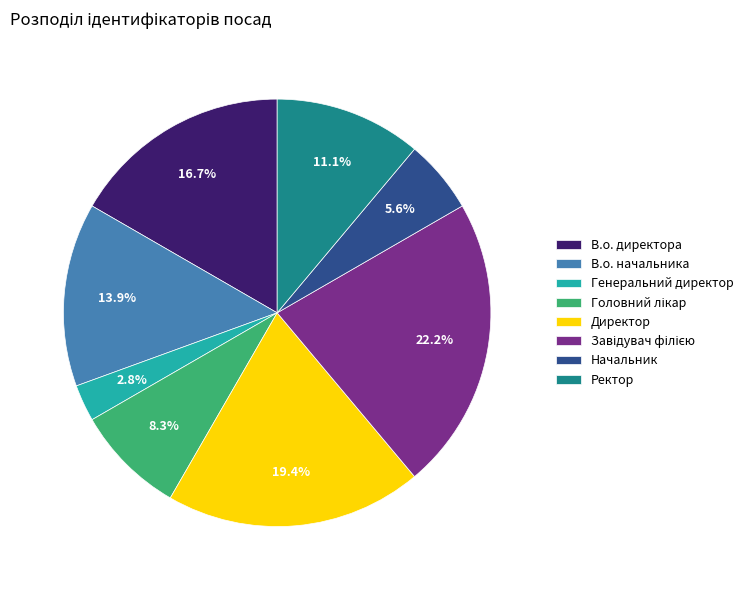

Is it true that Директор is 5% of the pie?

False